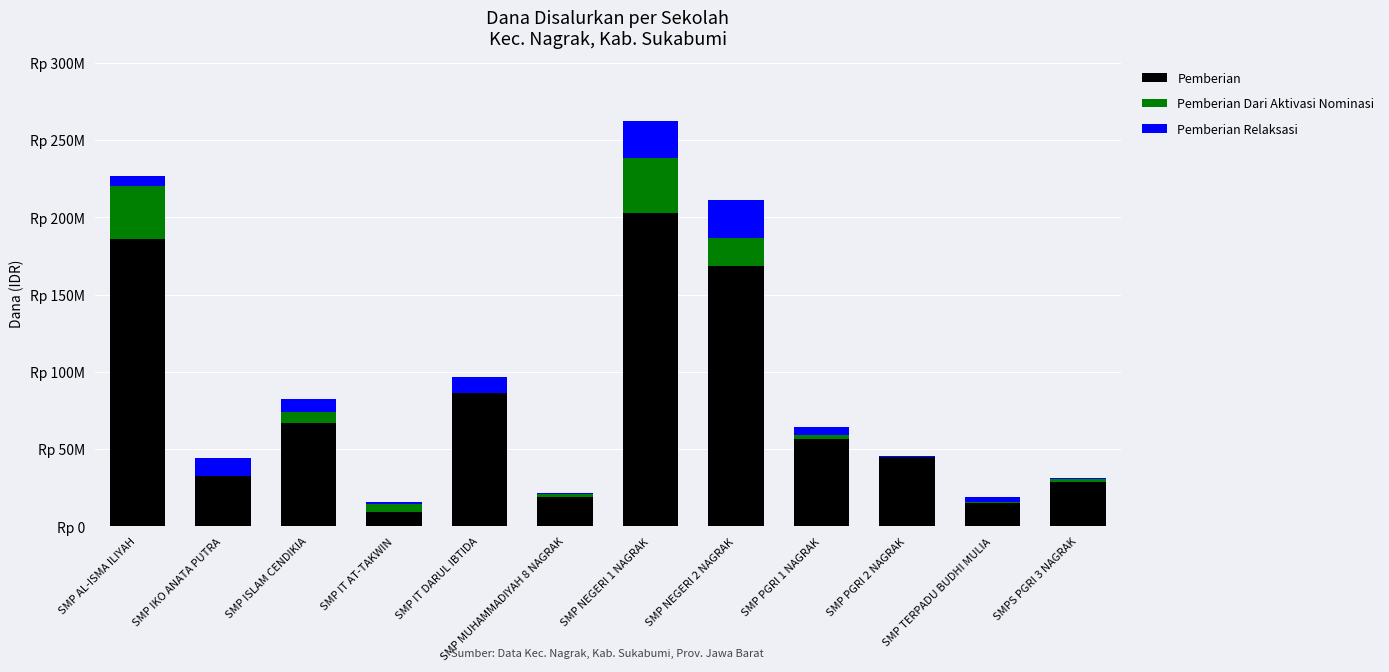

Are the bars grouped side by side (vs. stacked)?

No